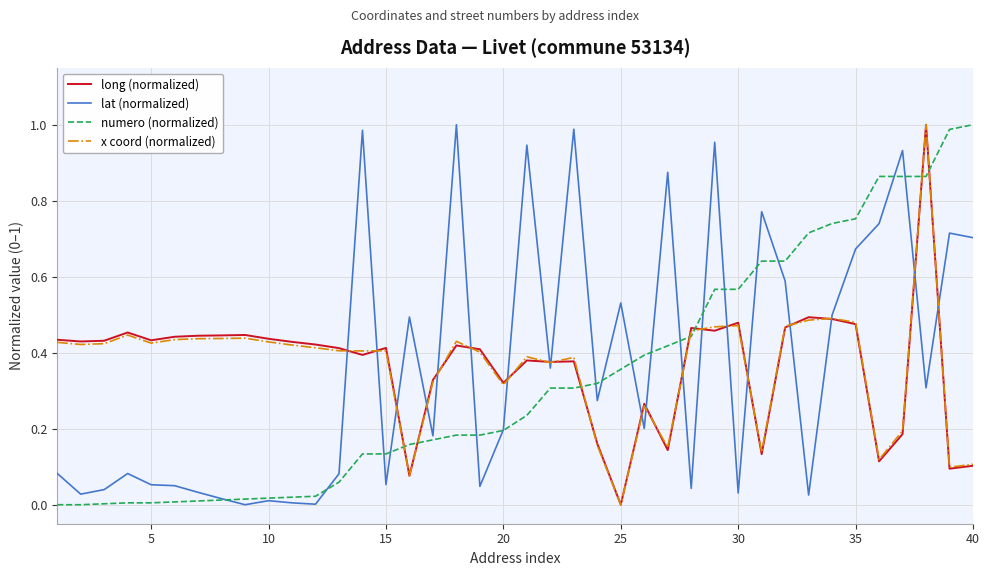

Which series ends up on top after the final intersection of numero (normalized) and long (normalized)?

numero (normalized)